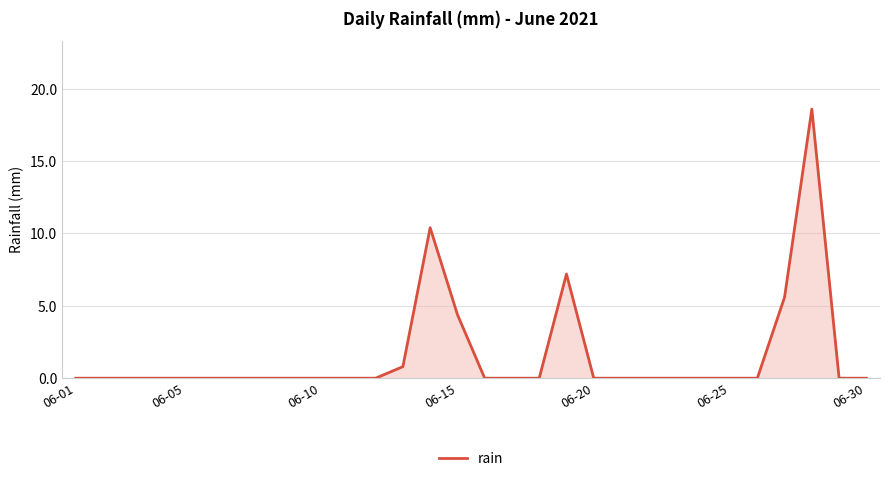

What is the maximum value shown in the chart?

18.6